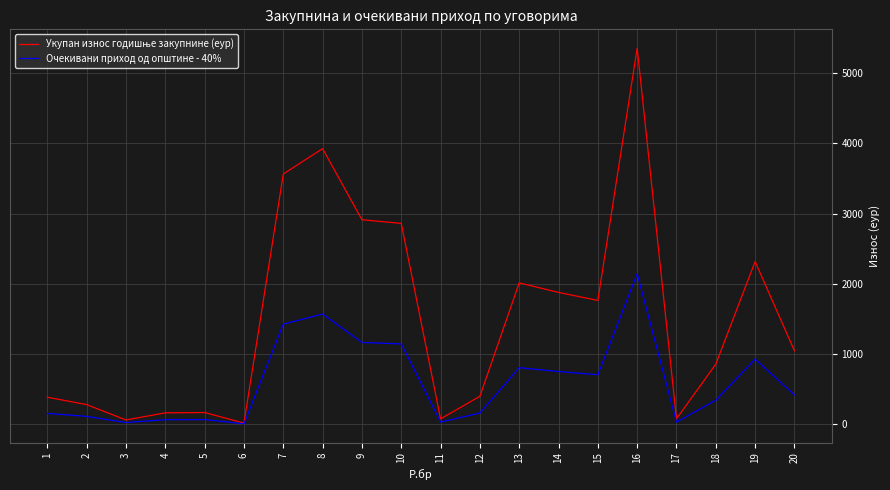

At which category is the sum across all series the highest?

16